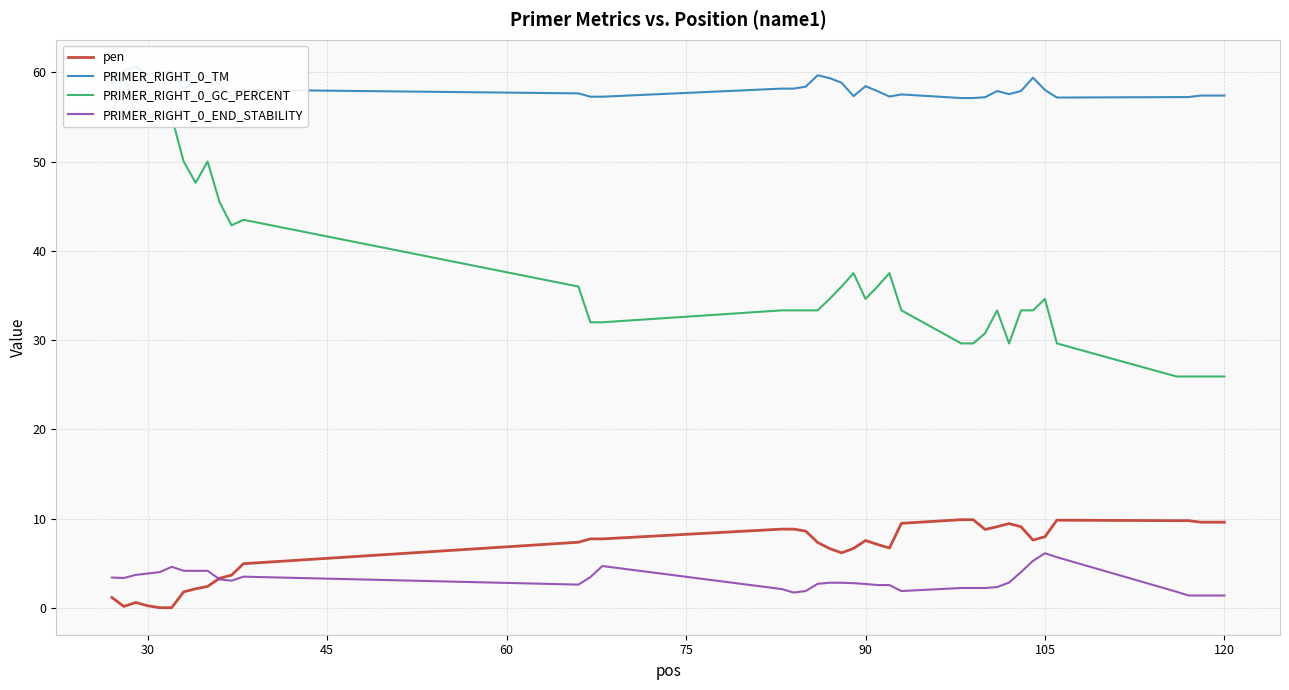

What is the highest value of the pen series?

9.9